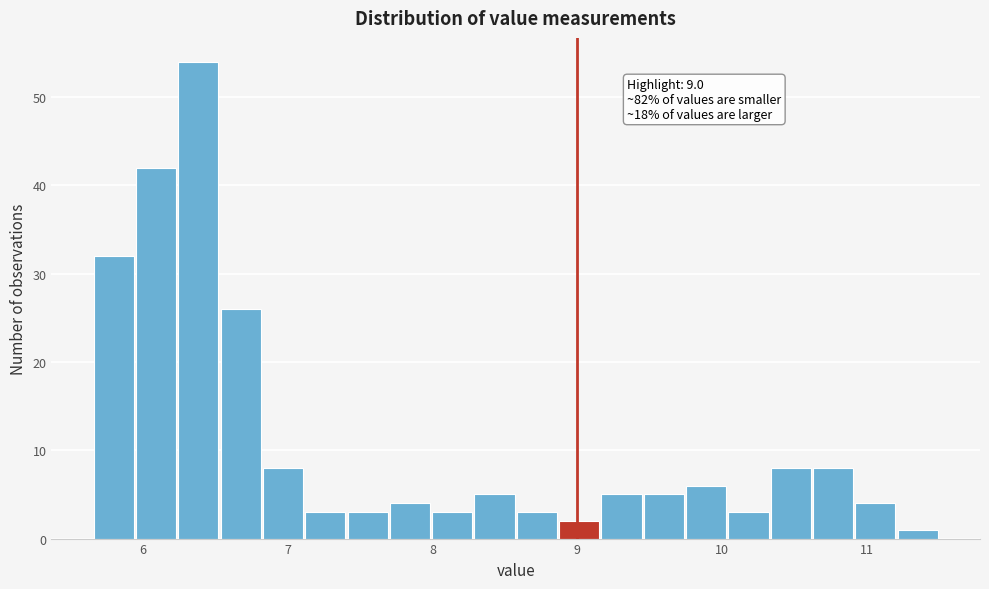

Around what value on the x-axis is the tallest bar? Give the approximate position of its centre, as read against the axis.

6.4